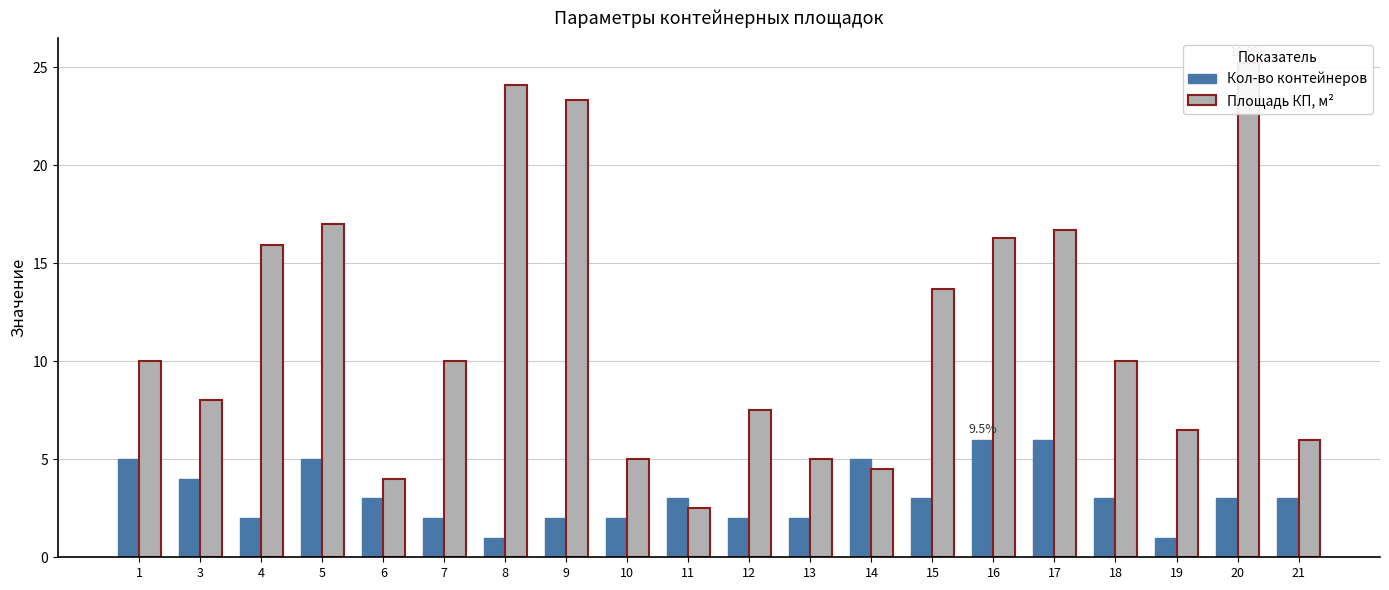

Reading left to right, transcribe all the data shown in this chart.

Кол-во контейнеров: 5.0	4.0	2.0	5.0	3.0	2.0	1.0	2.0	2.0	3.0	2.0	2.0	5.0	3.0	6.0	6.0	3.0	1.0	3.0	3.0
Площадь КП, м²: 10.0	8.0	15.9	17.0	4.0	10.0	24.1	23.3	5.0	2.5	7.5	5.0	4.5	13.7	16.3	16.7	10.0	6.5	25.2	6.0